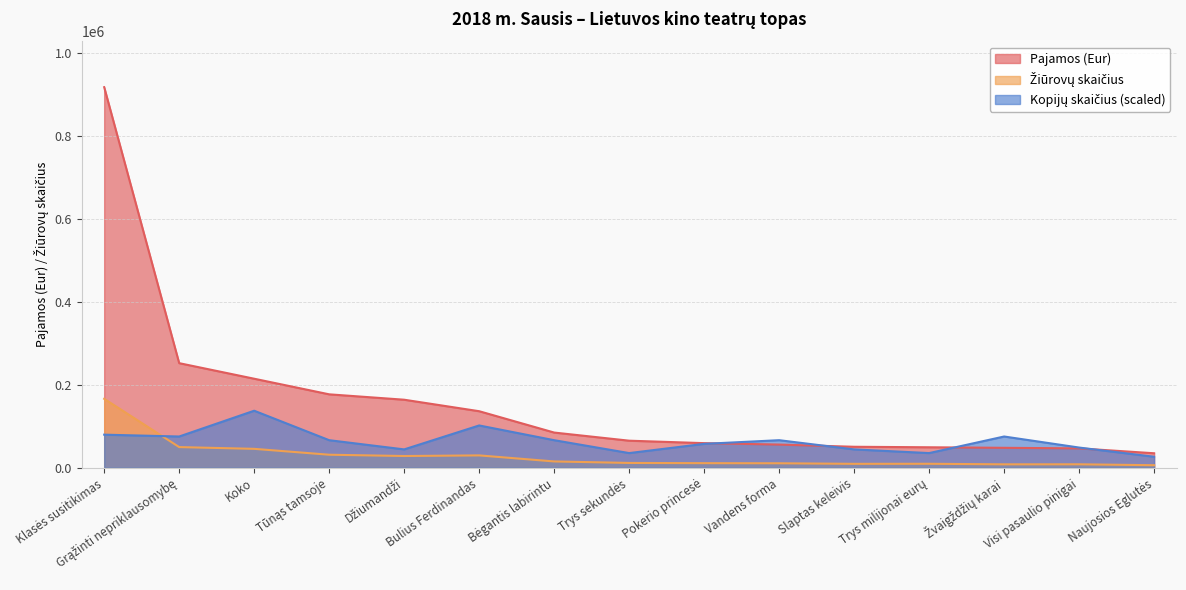

Which has a higher value, Grąžinti nepriklausomybę or Koko?

Grąžinti nepriklausomybę